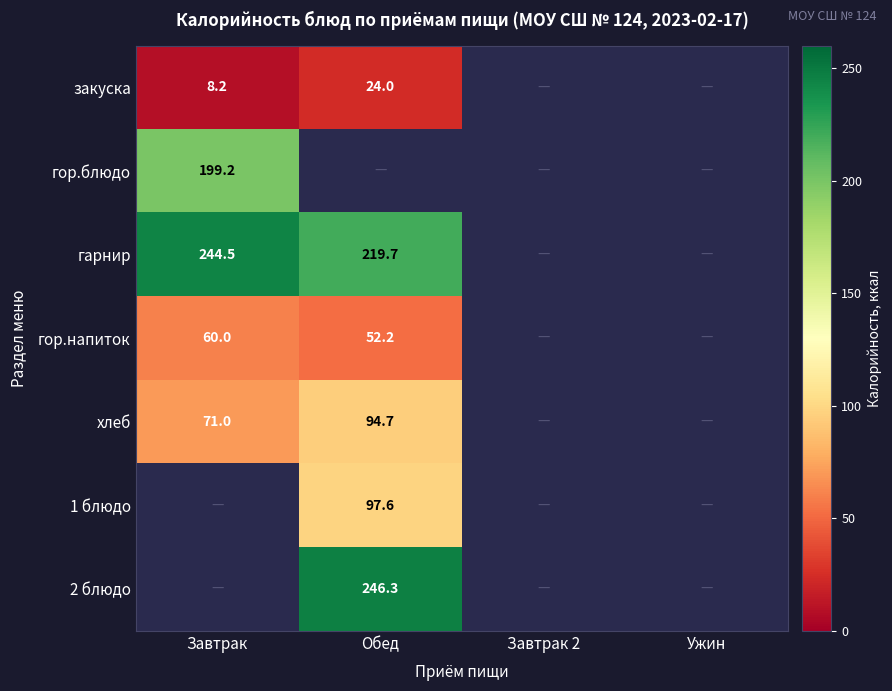

At how many categories does at least one series exceed 173?

2